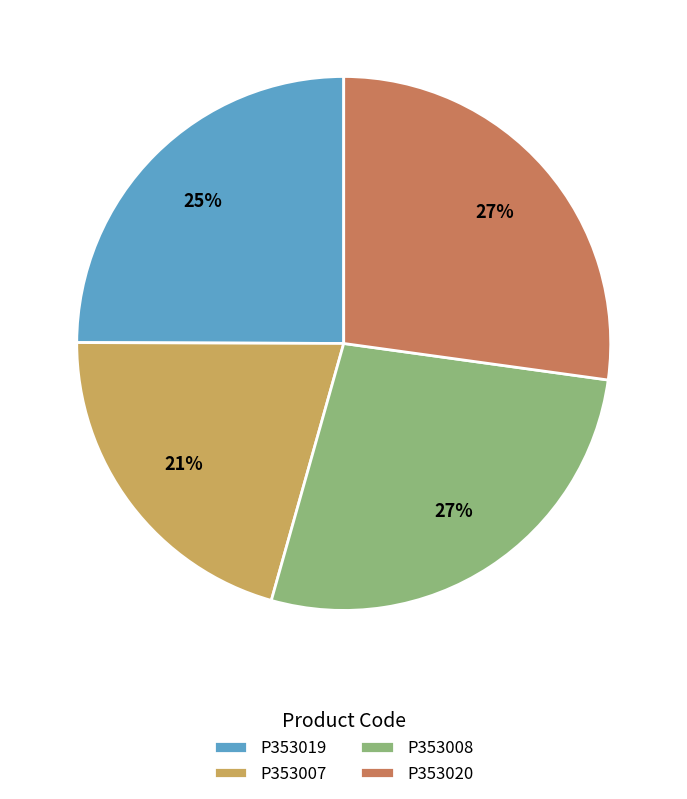

Combined, do P353020 and P353008 account for over 50%?

Yes